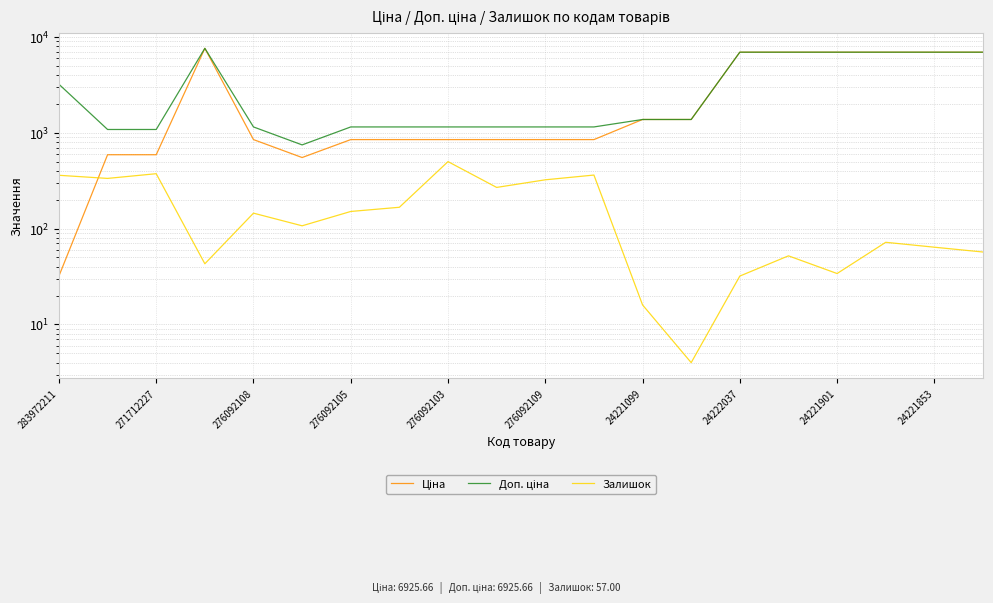

What is the label of the 18th point from the left?

17